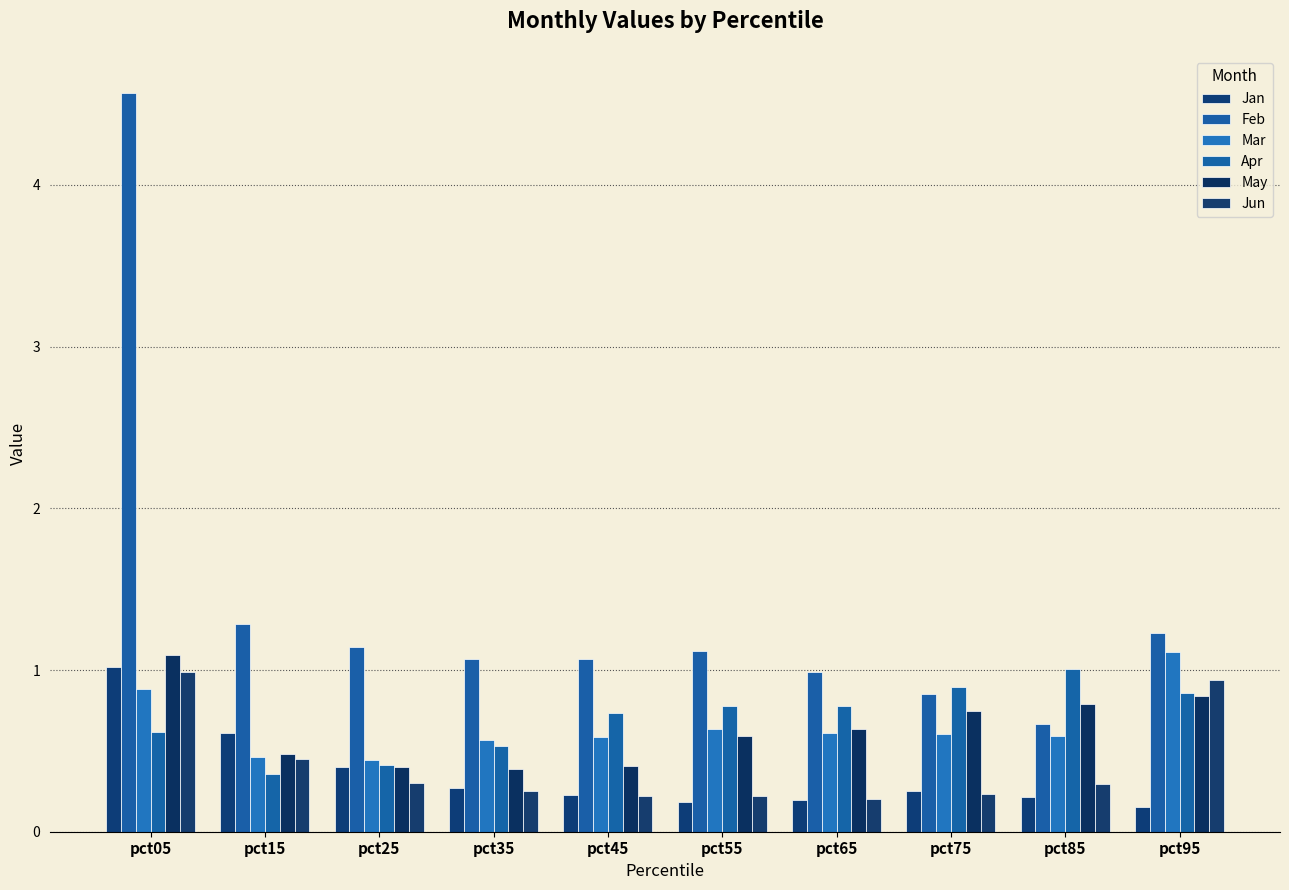

Which category has the highest value in the Mar series?

pct95